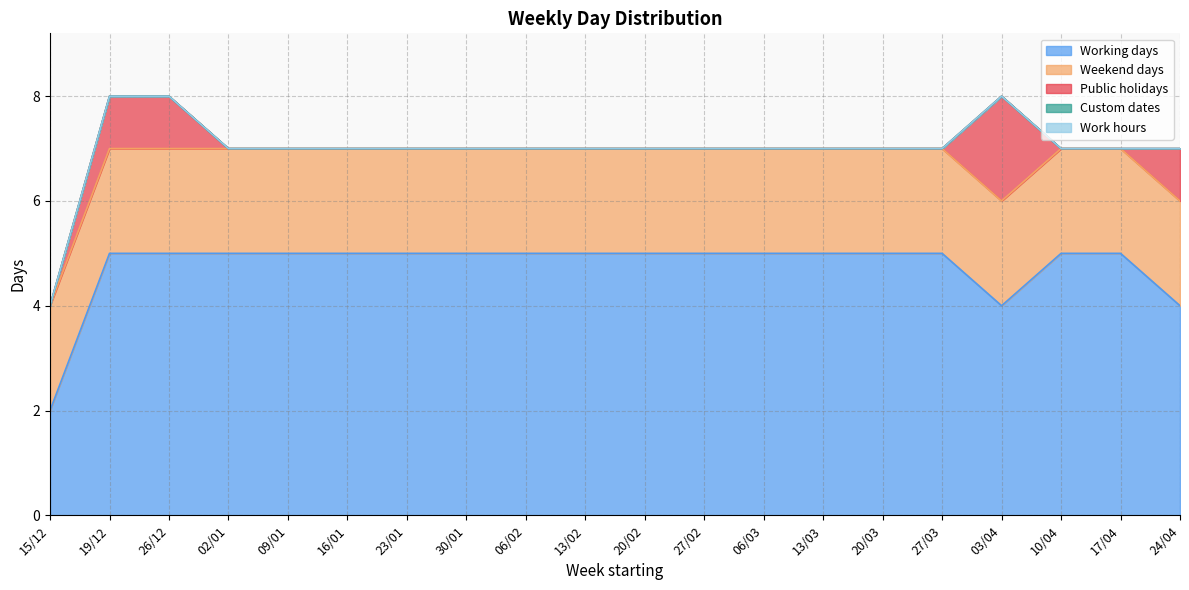

What is the difference between the highest and lowest values at 03/04?

4